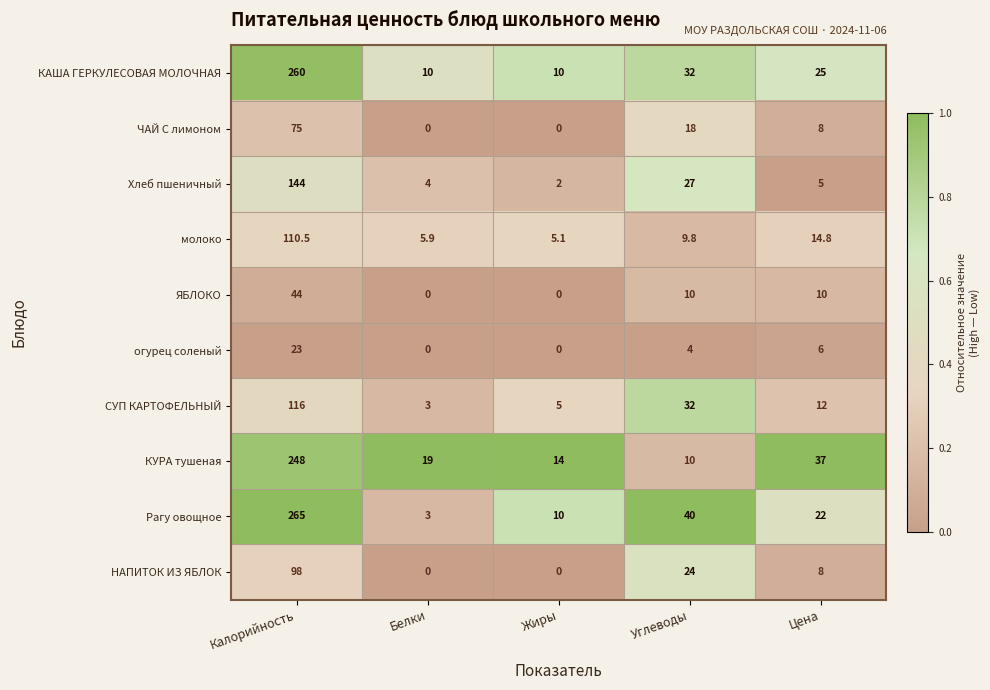

List the series in order of their peak value, lowest first.

огурец соленый, ЯБЛОКО, ЧАЙ С лимоном, НАПИТОК ИЗ ЯБЛОК, молоко, СУП КАРТОФЕЛЬНЫЙ, Хлеб пшеничный, КУРА тушеная, КАША ГЕРКУЛЕСОВАЯ МОЛОЧНАЯ, Рагу овощное